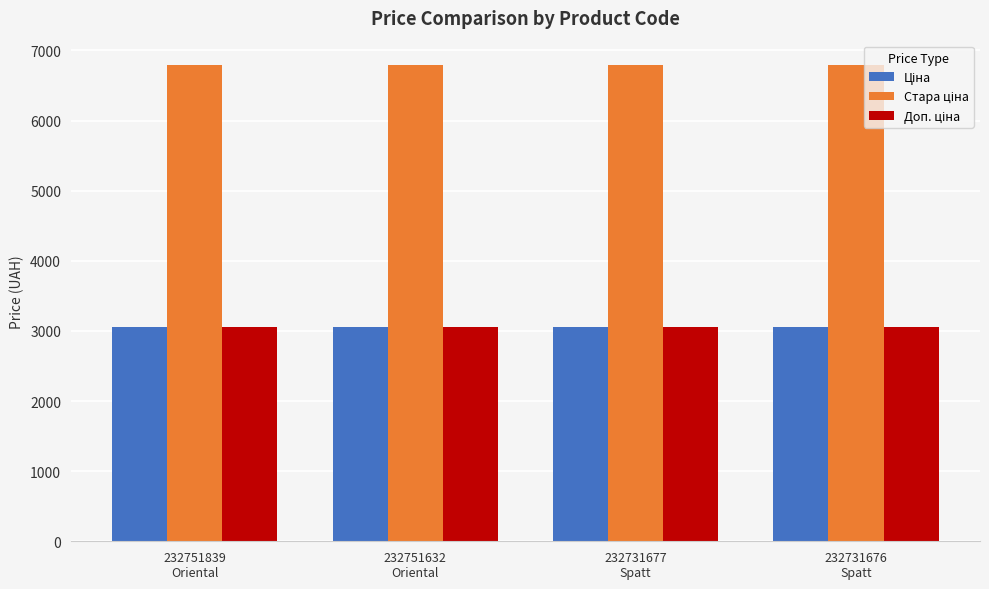

Are the bars horizontal?

No